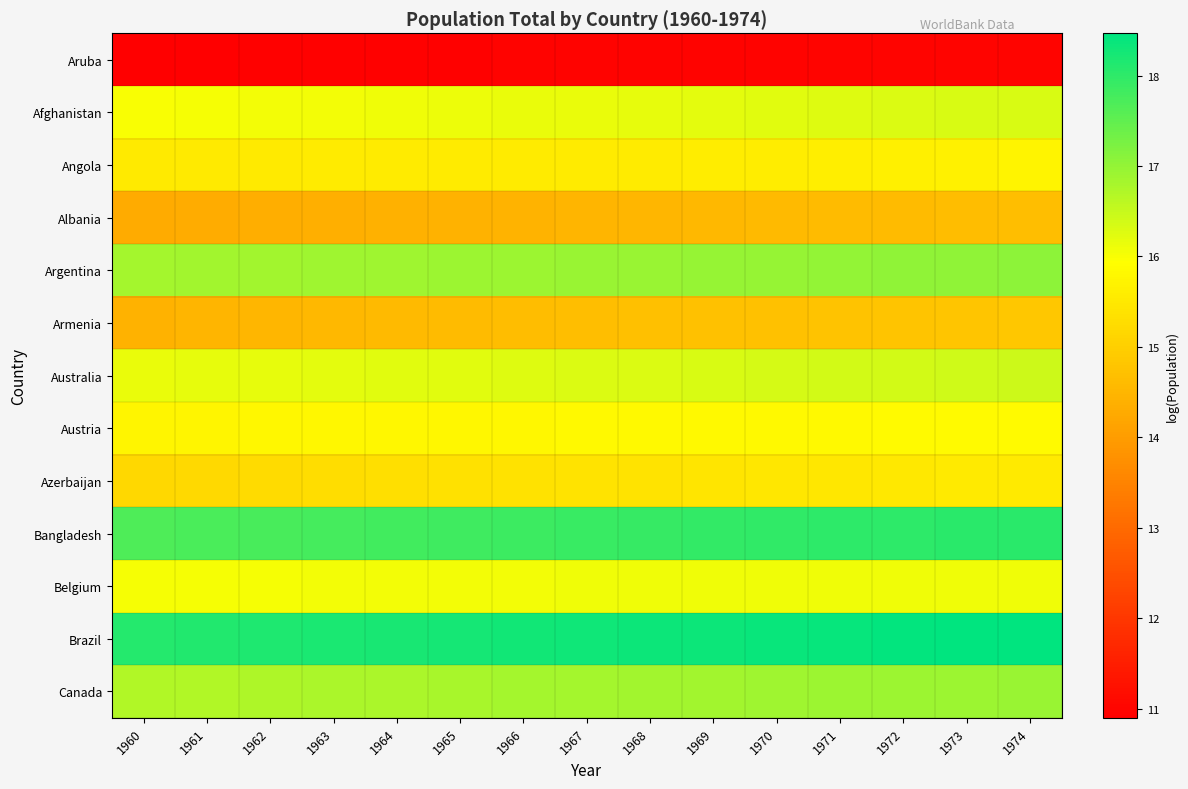

Reading right to left, extract all data points from this chart.

Aruba: 1974=11.0	1973=11.0	1972=11.0	1971=11.0	1970=11.0	1969=11.0	1968=11.0	1967=11.0	1966=11.0	1965=11.0	1964=11.0	1963=10.9	1962=10.9	1961=10.9	1960=10.9
Afghanistan: 1974=16.3	1973=16.3	1972=16.3	1971=16.3	1970=16.2	1969=16.2	1968=16.2	1967=16.2	1966=16.1	1965=16.1	1964=16.1	1963=16.1	1962=16.1	1961=16.0	1960=16.0
Angola: 1974=15.7	1973=15.7	1972=15.6	1971=15.6	1970=15.6	1969=15.6	1968=15.6	1967=15.6	1966=15.6	1965=15.6	1964=15.6	1963=15.6	1962=15.5	1961=15.5	1960=15.5
Albania: 1974=14.7	1973=14.6	1972=14.6	1971=14.6	1970=14.6	1969=14.5	1968=14.5	1967=14.5	1966=14.5	1965=14.4	1964=14.4	1963=14.4	1962=14.4	1961=14.3	1960=14.3
Argentina: 1974=17.1	1973=17.0	1972=17.0	1971=17.0	1970=17.0	1969=17.0	1968=17.0	1967=16.9	1966=16.9	1965=16.9	1964=16.9	1963=16.9	1962=16.9	1961=16.9	1960=16.8
Armenia: 1974=14.8	1973=14.8	1972=14.8	1971=14.8	1970=14.7	1969=14.7	1968=14.7	1967=14.7	1966=14.6	1965=14.6	1964=14.6	1963=14.5	1962=14.5	1961=14.5	1960=14.4
Australia: 1974=16.4	1973=16.4	1972=16.4	1971=16.4	1970=16.3	1969=16.3	1968=16.3	1967=16.3	1966=16.3	1965=16.2	1964=16.2	1963=16.2	1962=16.2	1961=16.2	1960=16.1
Austria: 1974=15.8	1973=15.8	1972=15.8	1971=15.8	1970=15.8	1969=15.8	1968=15.8	1967=15.8	1966=15.8	1965=15.8	1964=15.8	1963=15.8	1962=15.8	1961=15.8	1960=15.8
Azerbaijan: 1974=15.5	1973=15.5	1972=15.5	1971=15.5	1970=15.5	1969=15.4	1968=15.4	1967=15.4	1966=15.4	1965=15.3	1964=15.3	1963=15.3	1962=15.2	1961=15.2	1960=15.2
Bangladesh: 1974=18.0	1973=18.0	1972=18.0	1971=18.0	1970=18.0	1969=18.0	1968=17.9	1967=17.9	1966=17.9	1965=17.8	1964=17.8	1963=17.8	1962=17.7	1961=17.7	1960=17.7
Belgium: 1974=16.1	1973=16.1	1972=16.1	1971=16.1	1970=16.1	1969=16.1	1968=16.1	1967=16.1	1966=16.1	1965=16.1	1964=16.1	1963=16.0	1962=16.0	1961=16.0	1960=16.0
Brazil: 1974=18.5	1973=18.4	1972=18.4	1971=18.4	1970=18.4	1969=18.3	1968=18.3	1967=18.3	1966=18.3	1965=18.2	1964=18.2	1963=18.2	1962=18.2	1961=18.1	1960=18.1
Canada: 1974=16.9	1973=16.9	1972=16.9	1971=16.9	1970=16.9	1969=16.9	1968=16.8	1967=16.8	1966=16.8	1965=16.8	1964=16.8	1963=16.8	1962=16.7	1961=16.7	1960=16.7